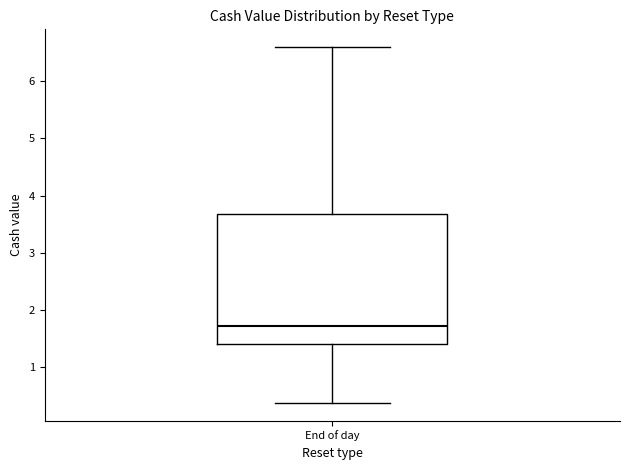

Transcribe this box plot: give where the median line is, the range the box spans, and where the two whiskers end, as read against the y-axis. The values are not printed on the chart, so give them approximately, as read against the axis.

median 1.7, box 1.4 to 3.7, whiskers 0.4 to 6.6